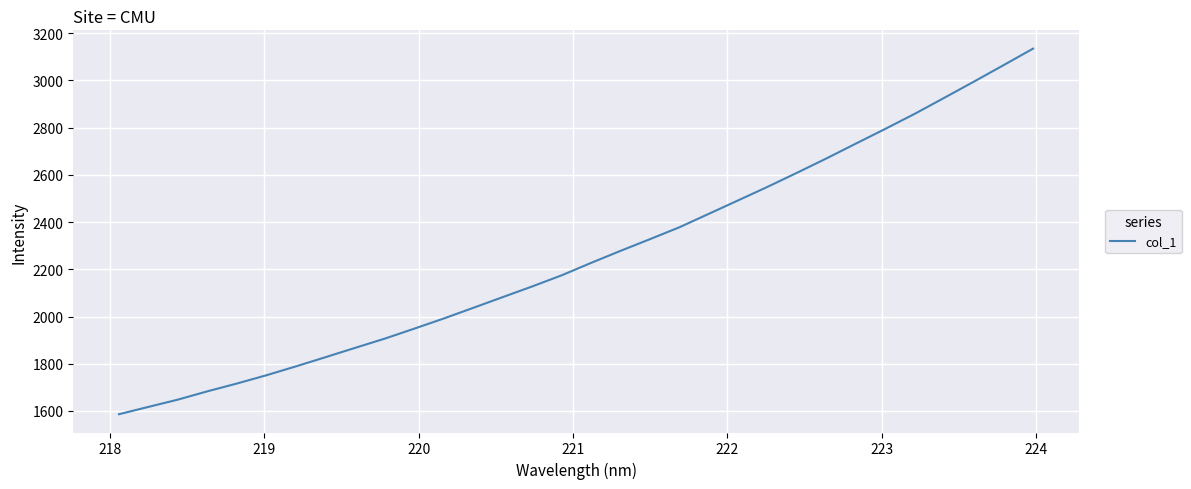

What is the minimum value shown in the chart?

1586.3